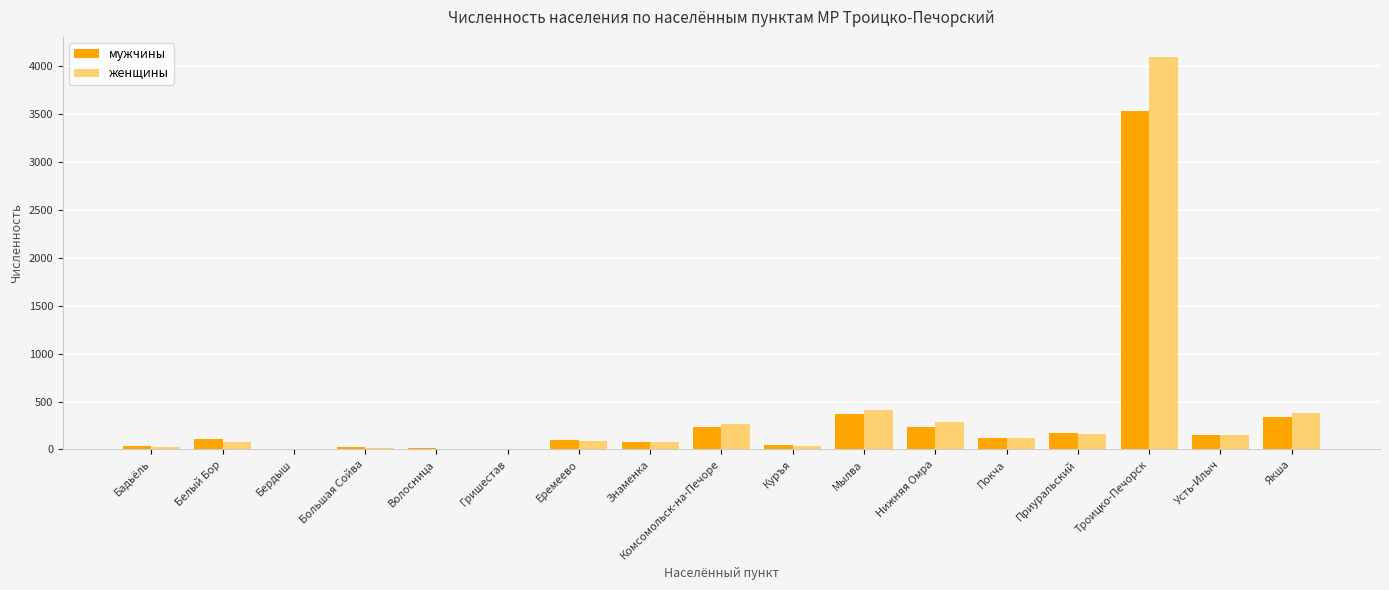

Is it true that женщины equals 646 at Якша?

False